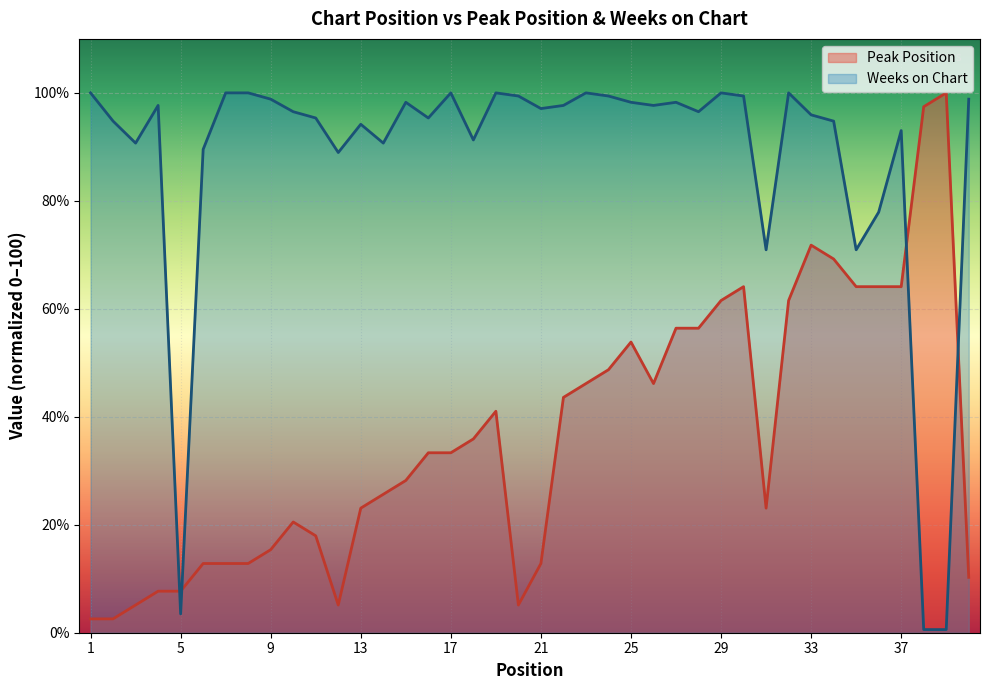

Is the value of Peak Position at 21 greater than the value of Weeks on Chart at 2?

No